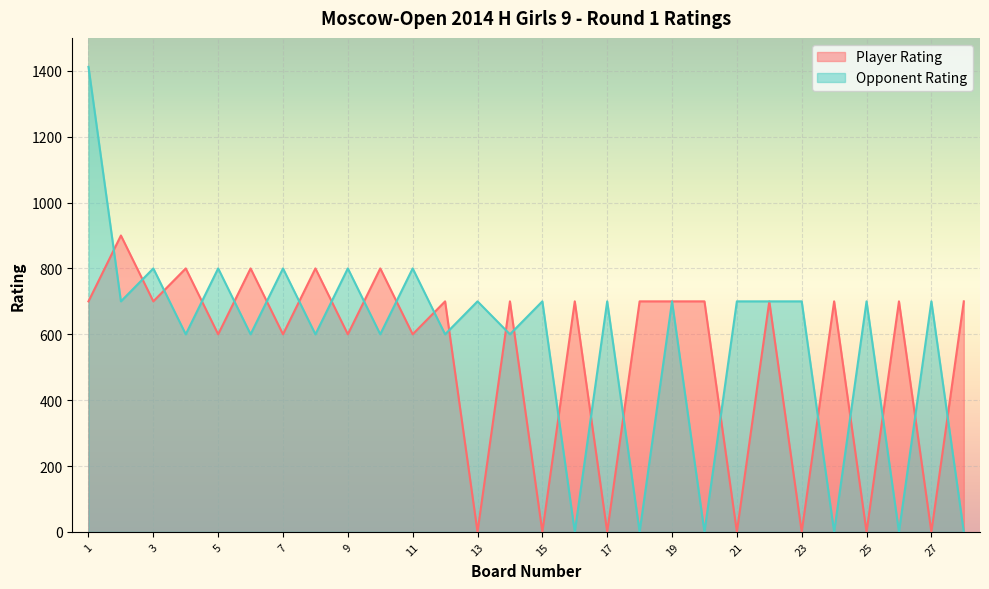

List the series in order of their peak value, lowest first.

Player Rating, Opponent Rating